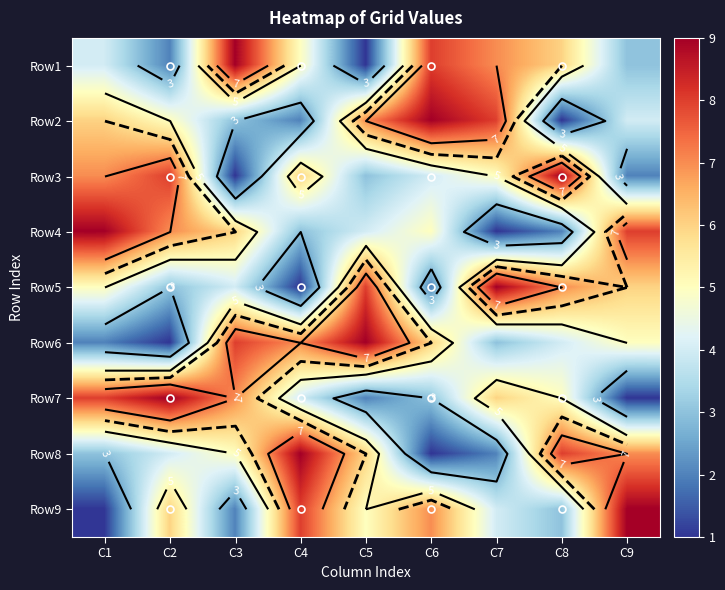

Is the value of Row3 at C8 greater than the value of Row5 at C2?

Yes